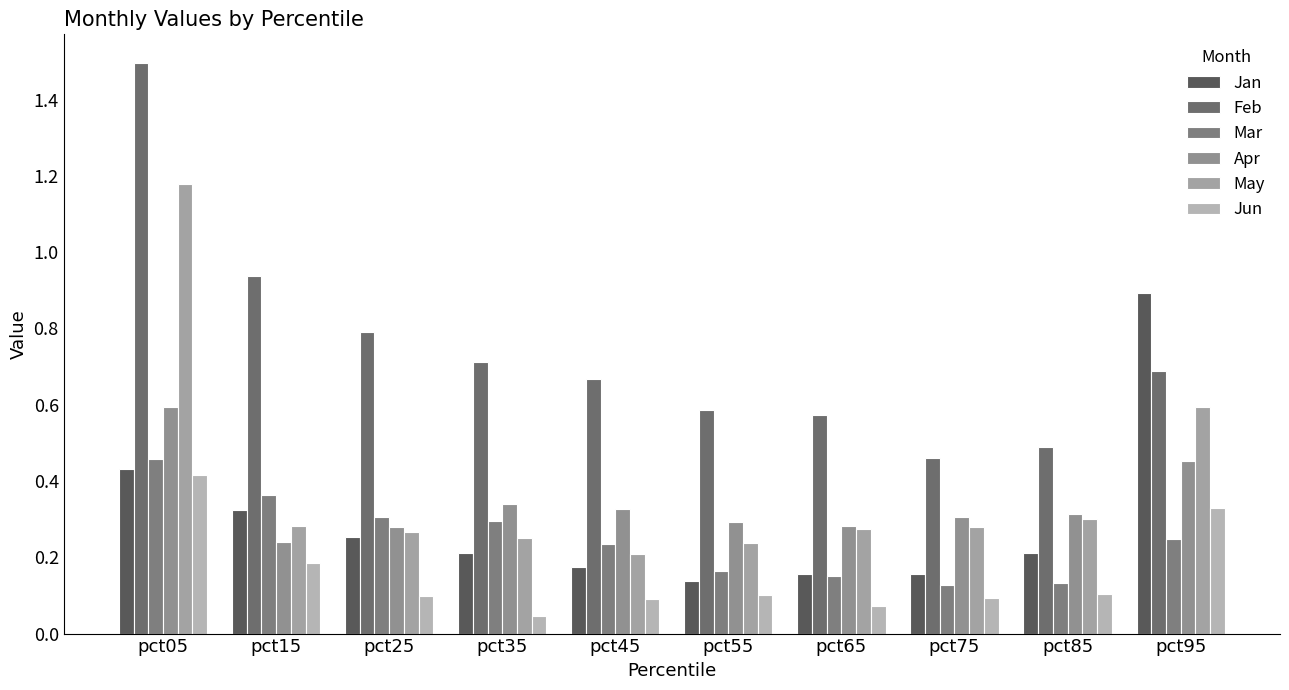

The value of Jan at pct85 is 0.3. True or false?

False